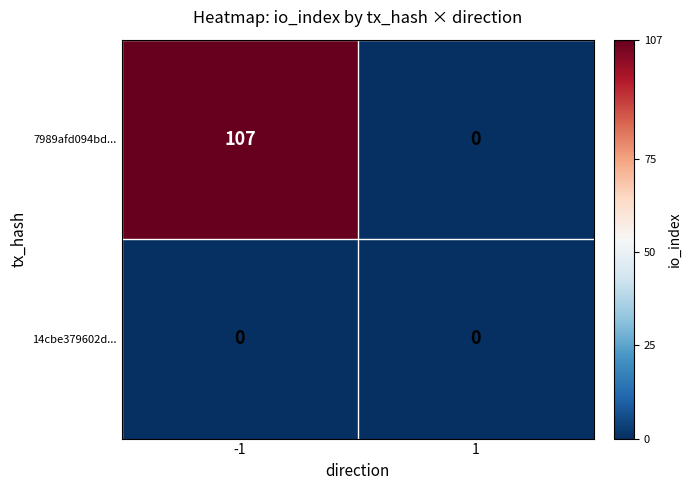

True or false: 7989afd094bd... has a value of -32 at 1.

False